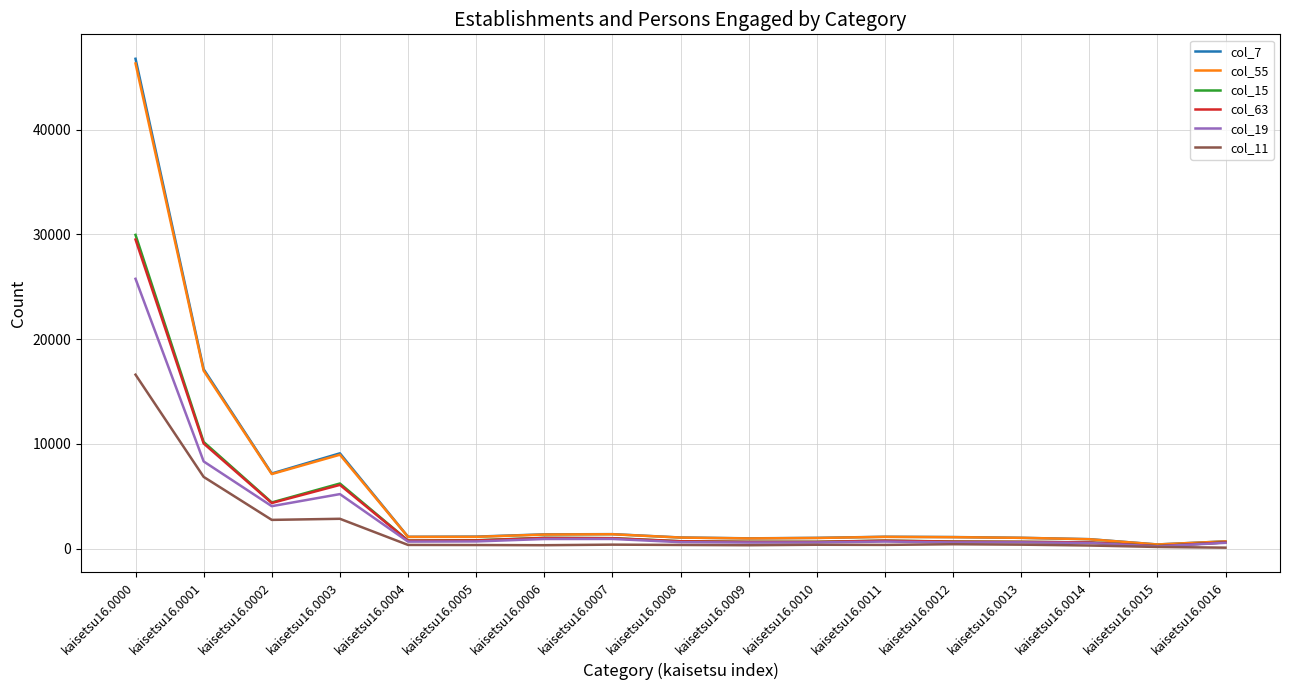

What are all the series names shown in the legend?

col_7, col_55, col_15, col_63, col_19, col_11